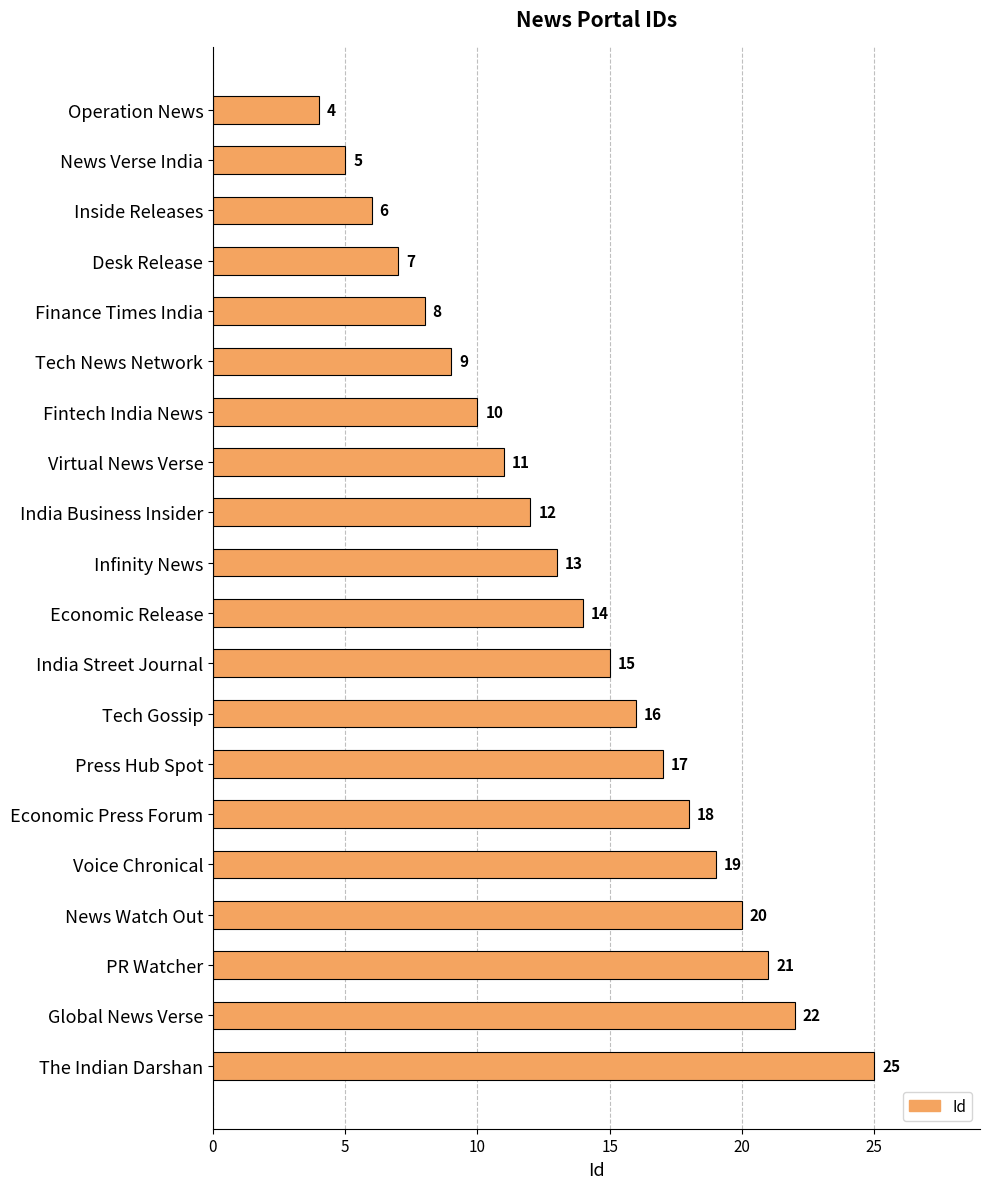

How many distinct data groups are displayed?

1